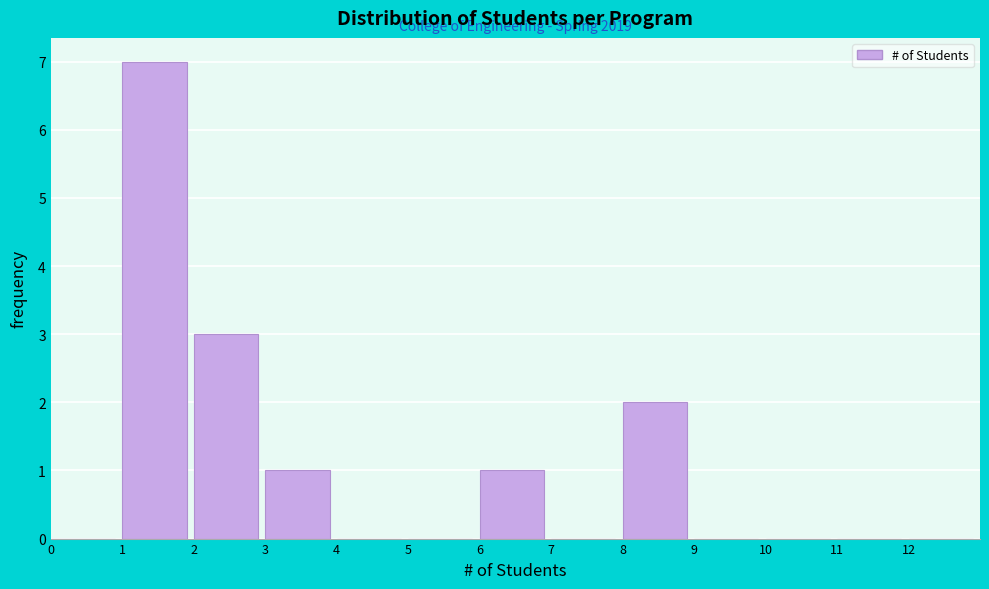

Over which range of the x-axis is the bar tallest?

1 to 2